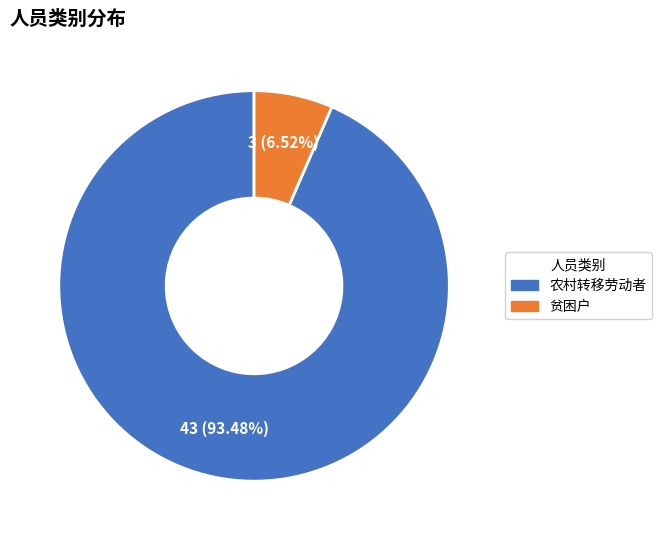

Approximately how many times larger is the value at 农村转移劳动者 compared to 贫困户?

14.3